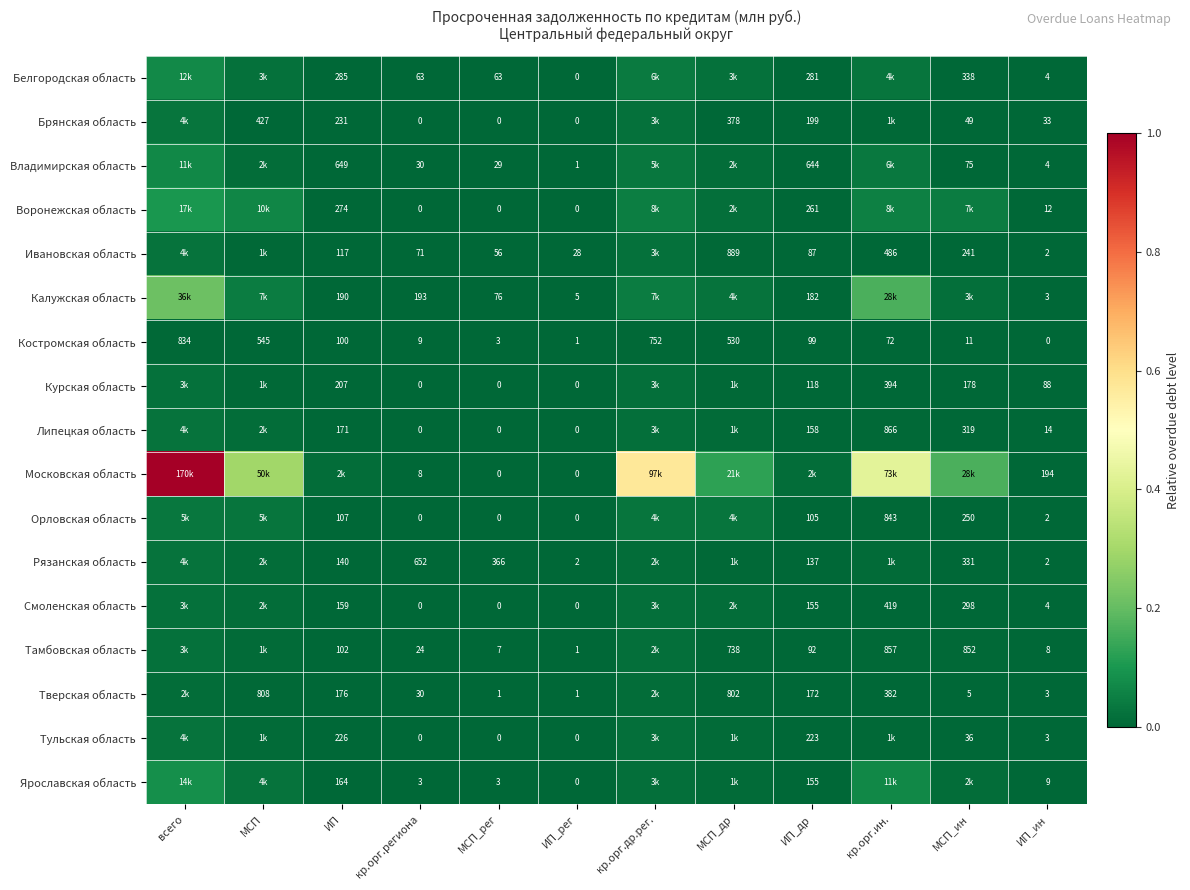

Is the value of Рязанская область at ИП_ин greater than the value of Костромская область at МСП_ин?

No